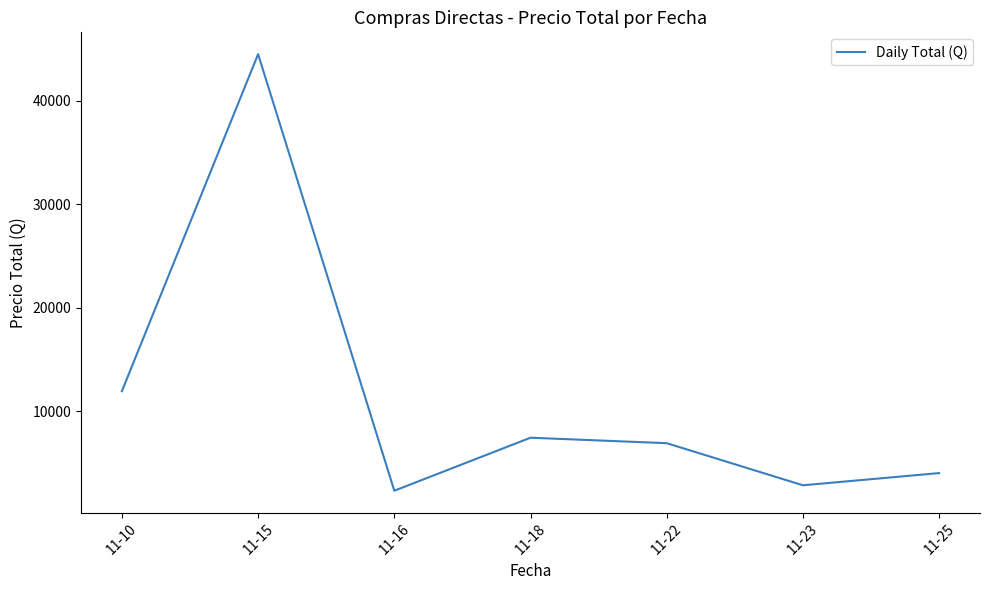

At which label is the value closest to 23405?

11-10